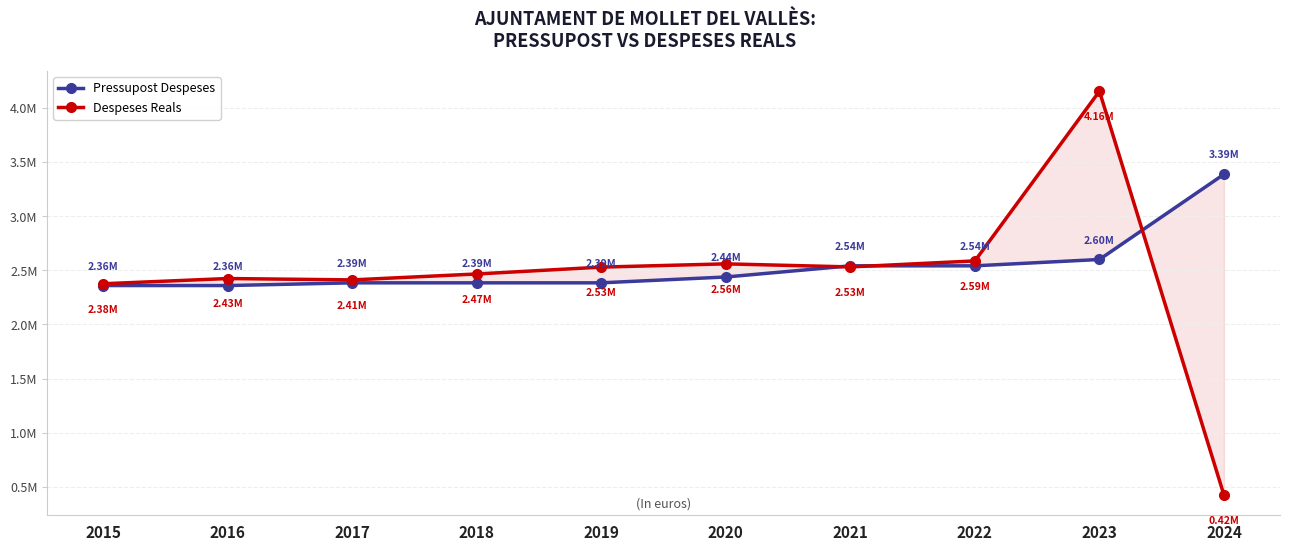

Reading left to right, transcribe all the data shown in this chart.

Pressupost Despeses: 2360410.0	2360410.0	2385560.0	2385560.0	2385560.0	2439534.0	2542902.0	2542902.0	2601601.0	3390143.0
Despeses Reals: 2377038.3	2425347.6	2412680.4	2467528.7	2531009.7	2561123.9	2532657.5	2588500.9	4158724.7	421573.5